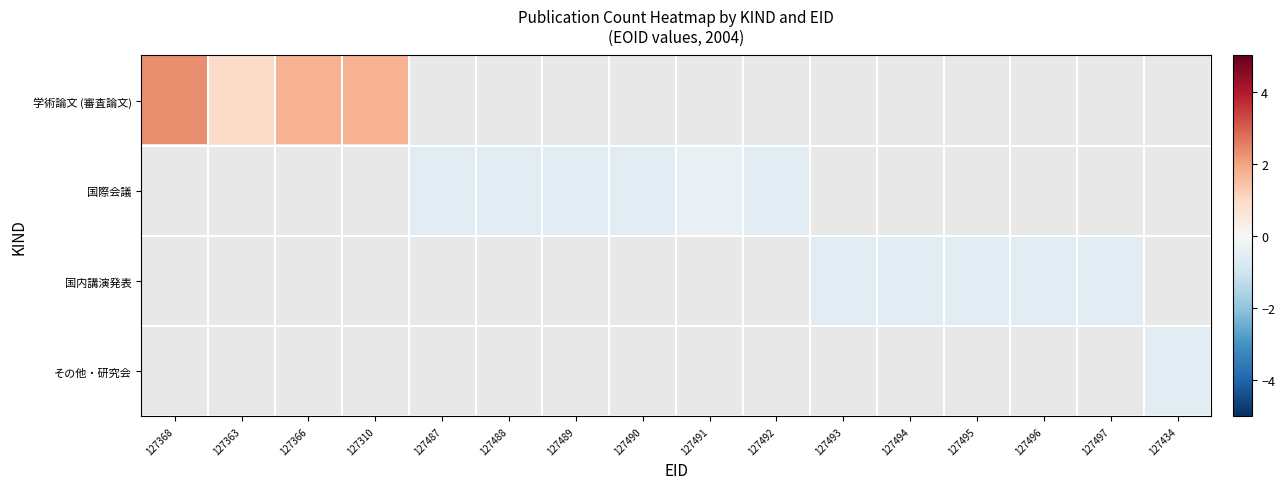

What is the smallest value displayed?

-0.6